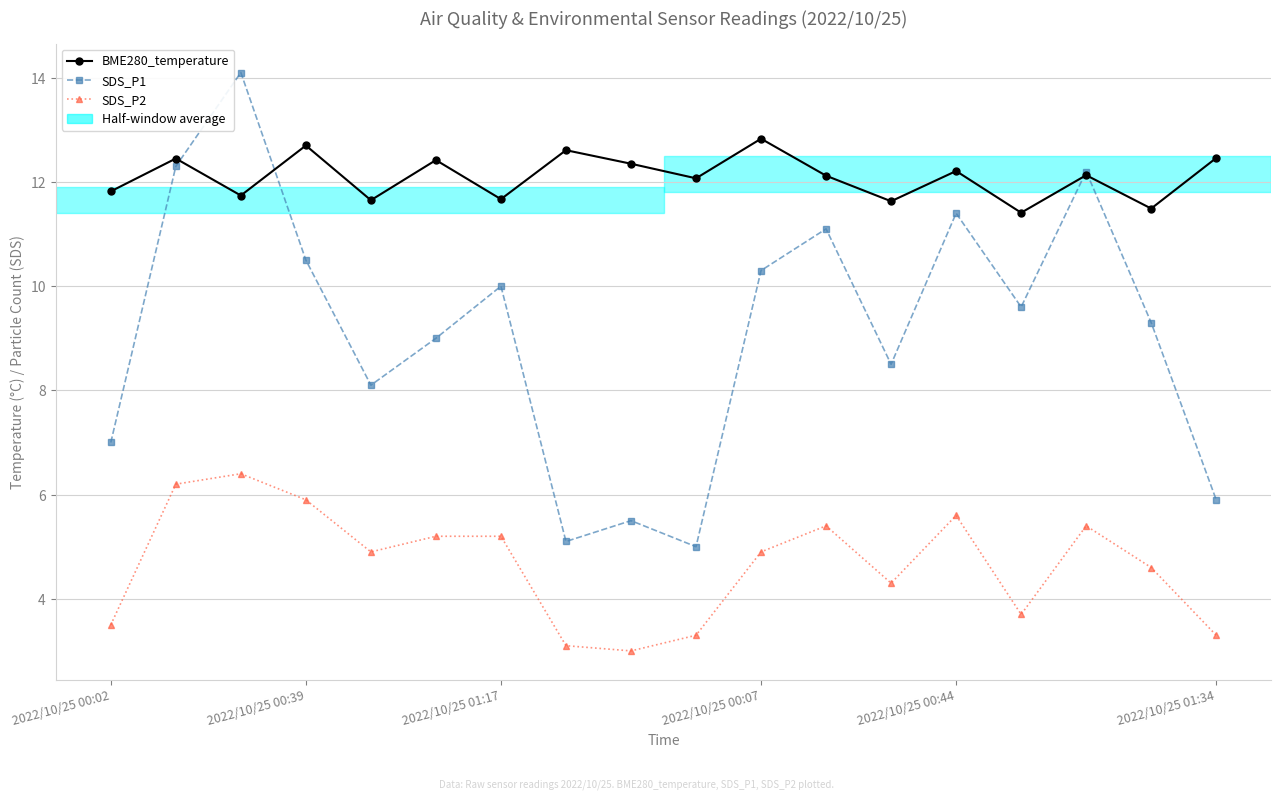

What is the lowest value of the SDS_P2 series?

3.0